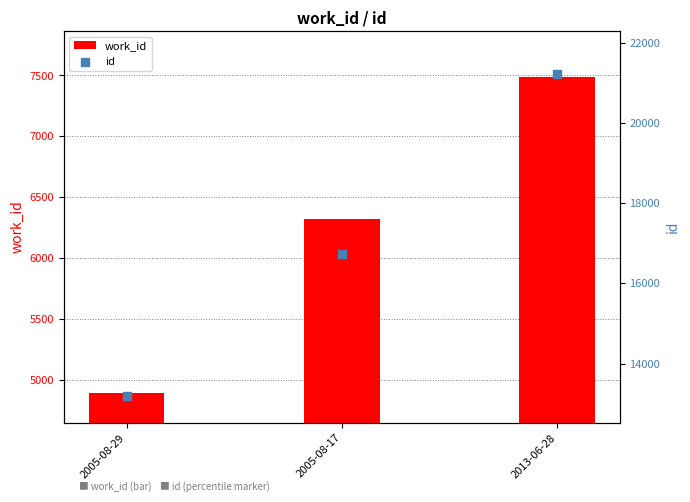

Which series has the largest Y range (max minus min)?

id